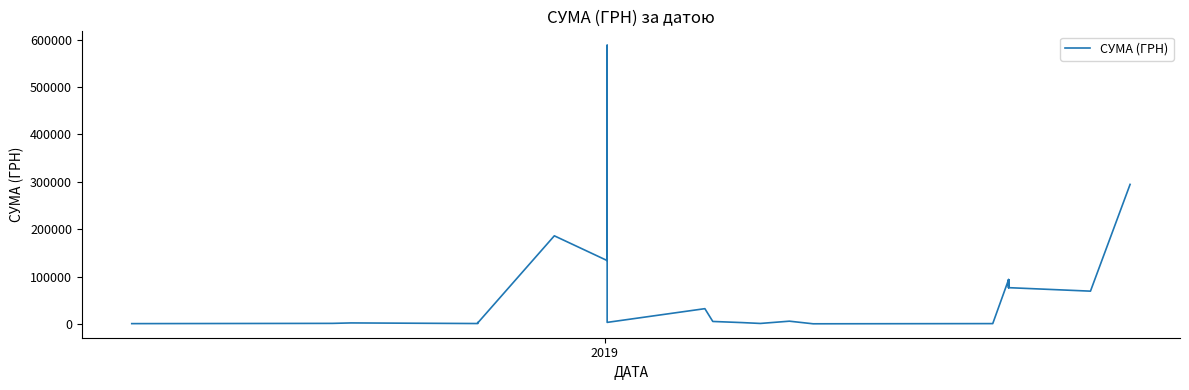

What is the minimum value shown in the chart?

433.0